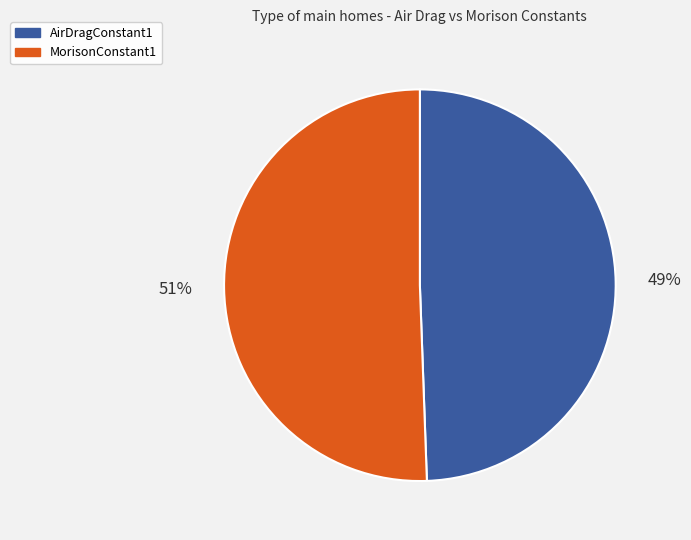

To the nearest percent, what portion does MorisonConstant1 represent?

51%